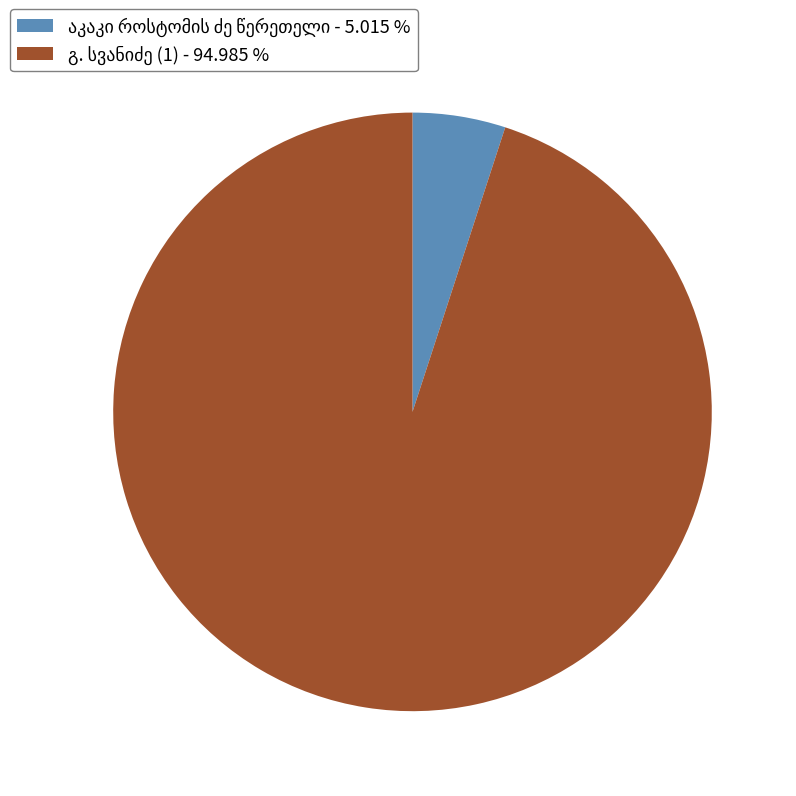

Is there a majority slice in this chart?

Yes